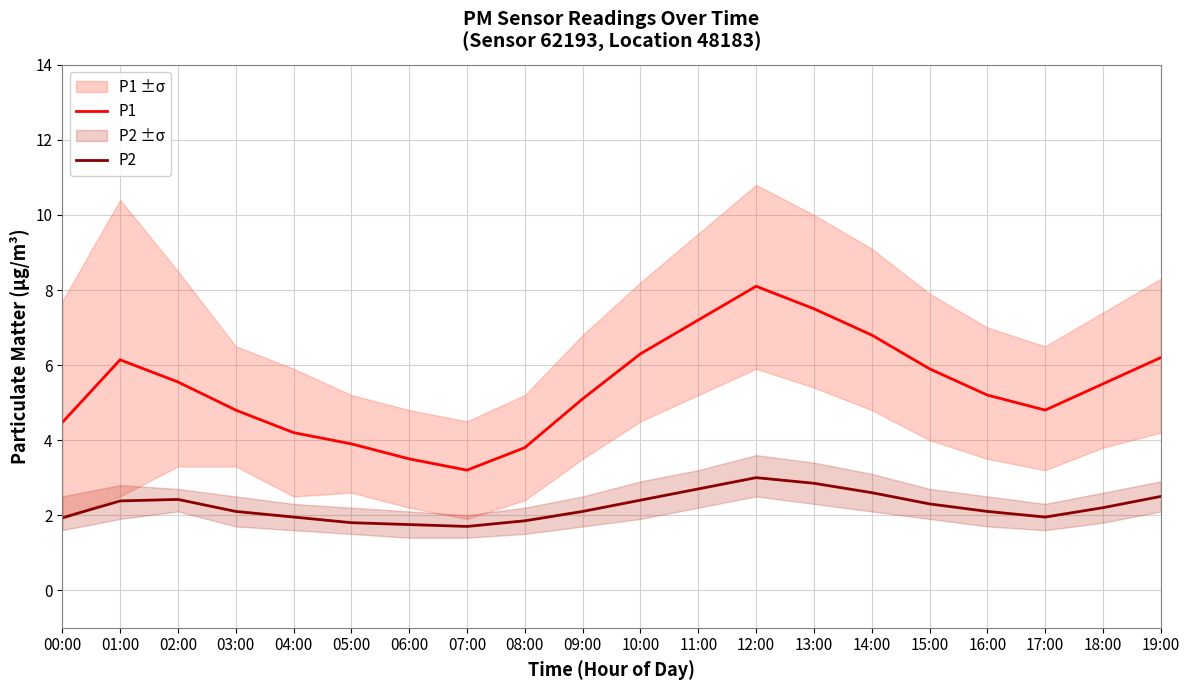

Rank the series at 09:00 from lowest to highest value.

P2, P1